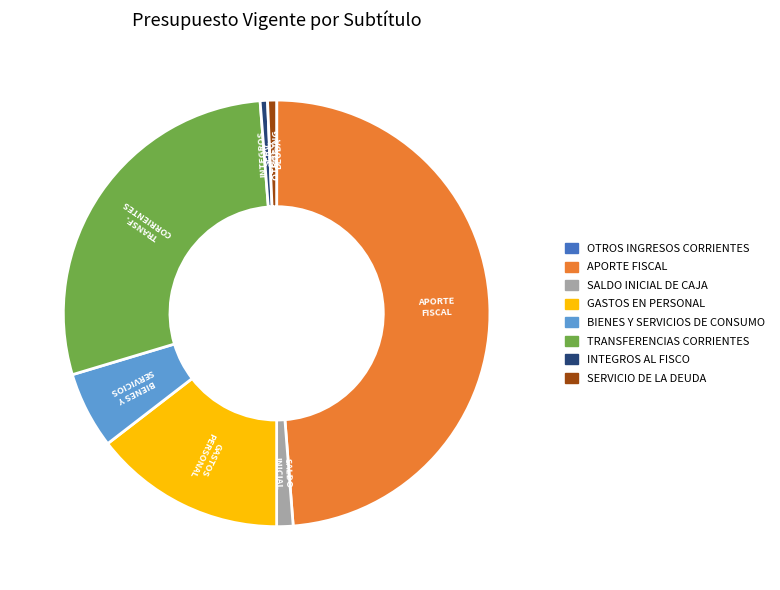

Does any single category account for the majority?

No